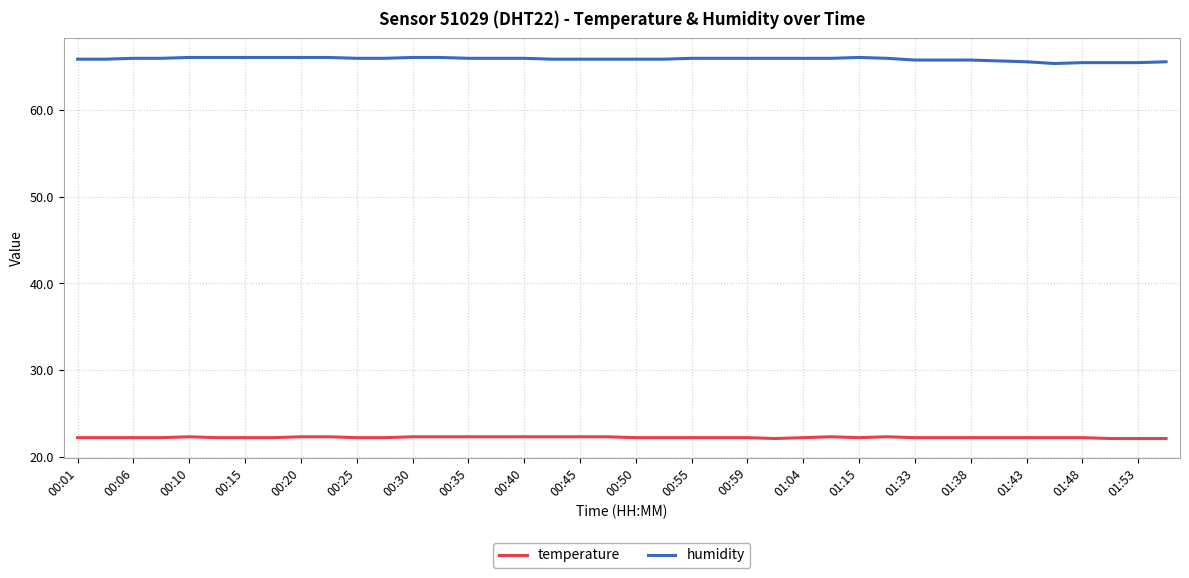

What is the difference between the second highest and second lowest values in the temperature series?

0.2